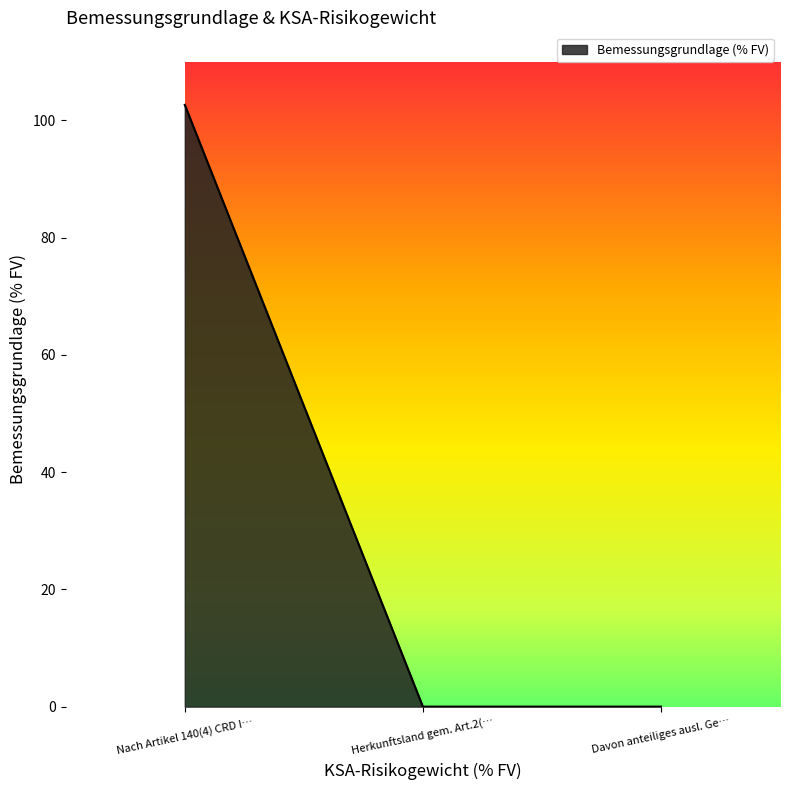

Which has a higher value, Davon anteiliges ausl. Ge… or Nach Artikel 140(4) CRD I…?

Nach Artikel 140(4) CRD I…